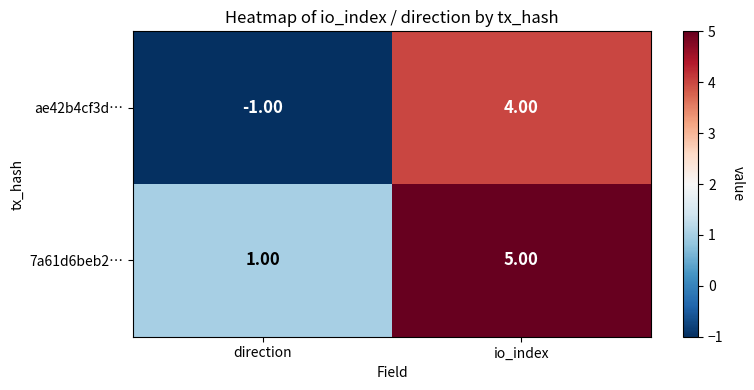

Between direction and io_index, which series saw the biggest shift?

ae42b4cf3d…